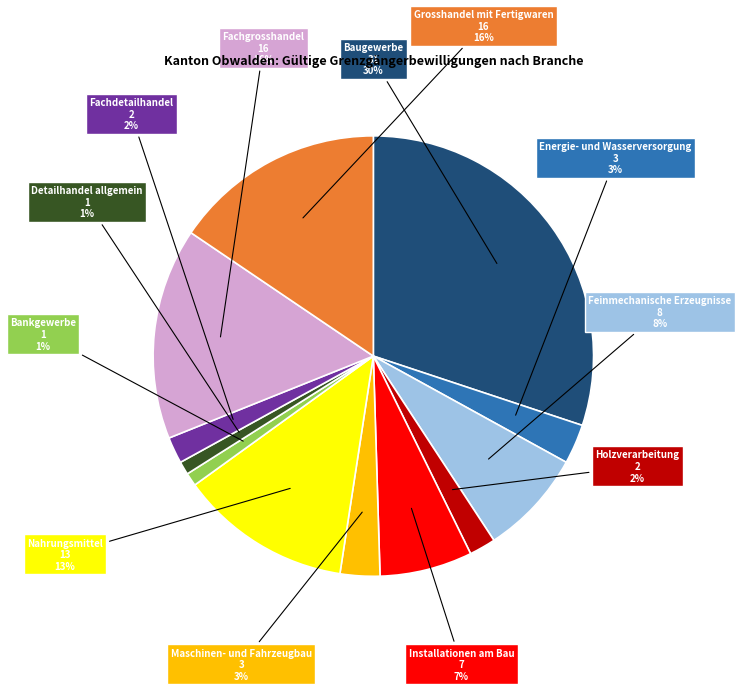

To the nearest percent, what is the average slice percentage?

8%